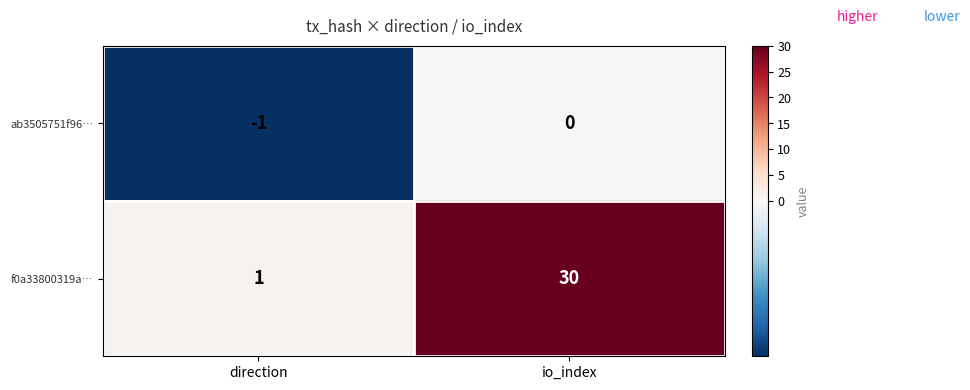

What is the sum of all f0a33800319a… values?

31